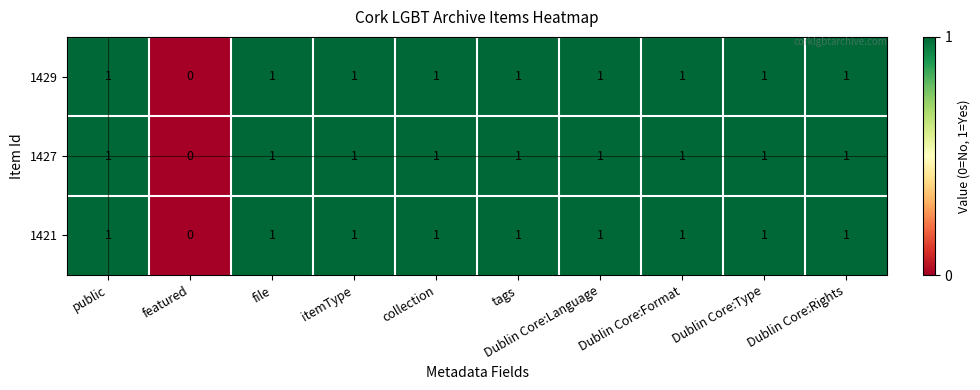

Count the number of data series in this chart.

3